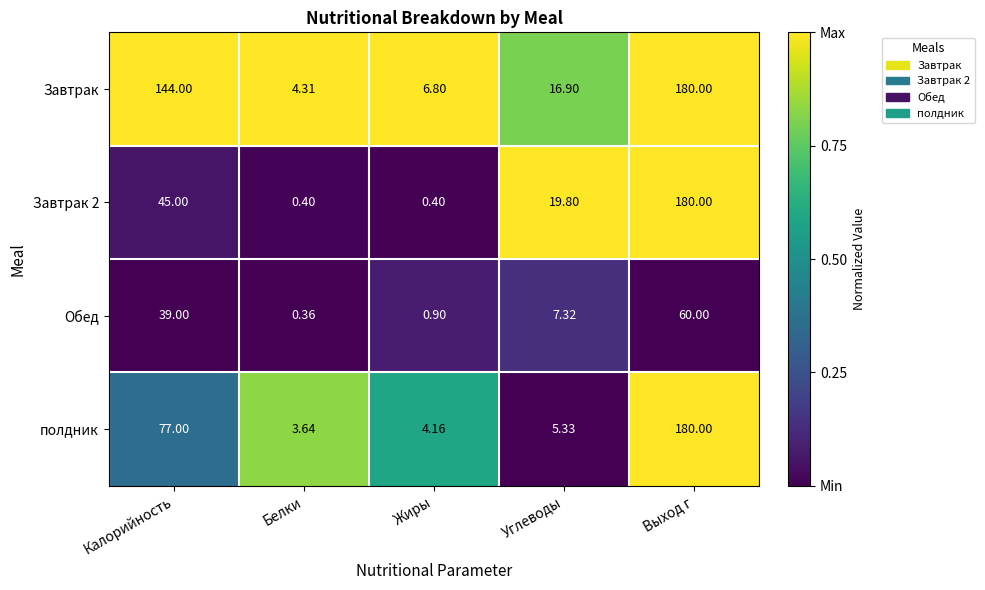

List the labels in order of Обед value, largest first.

Выход г, Калорийность, Углеводы, Жиры, Белки